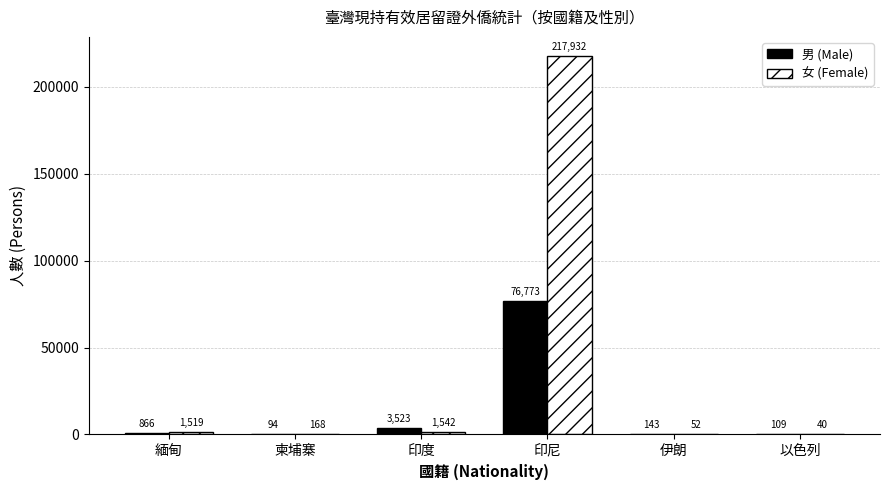

Reading left to right, transcribe all the data shown in this chart.

男 (Male): 866	94	3523	76773	143	109
女 (Female): 1519	168	1542	217932	52	40